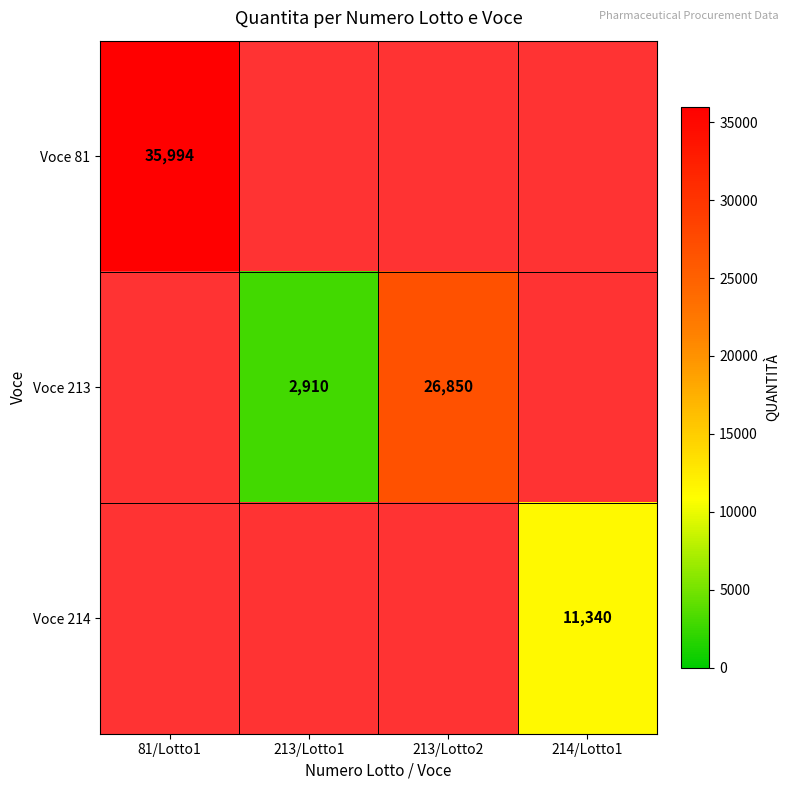

How many distinct data groups are displayed?

3